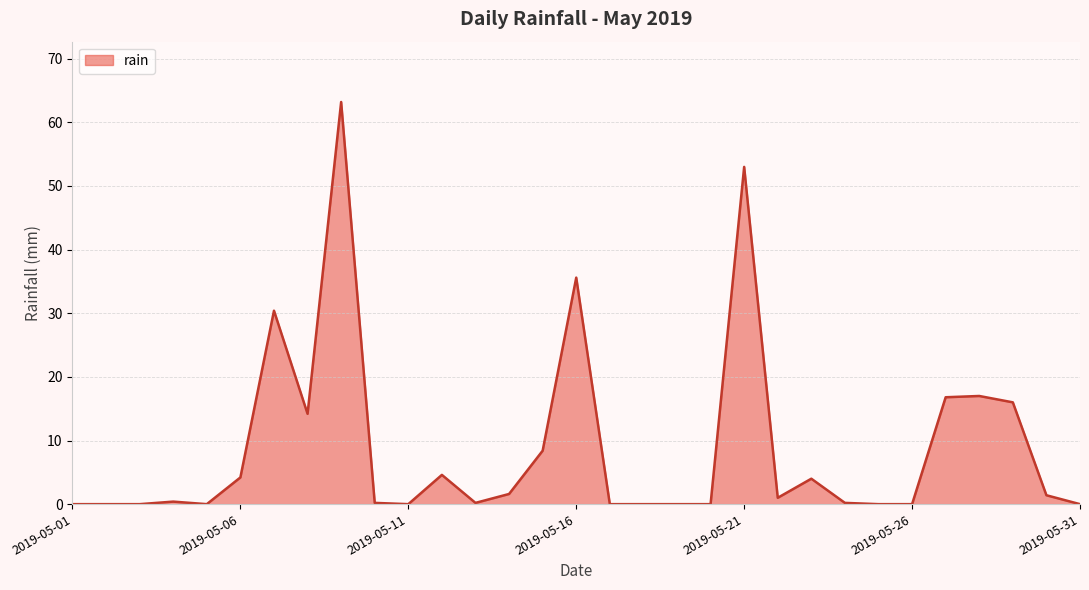

What is the greatest value displayed?

63.2